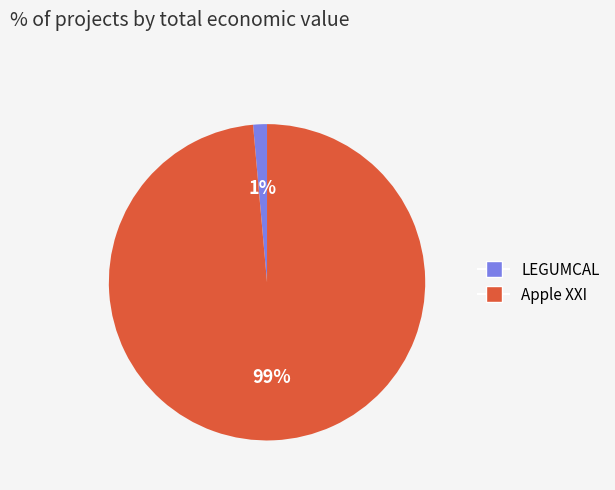

To the nearest percent, what is the average slice percentage?

50%